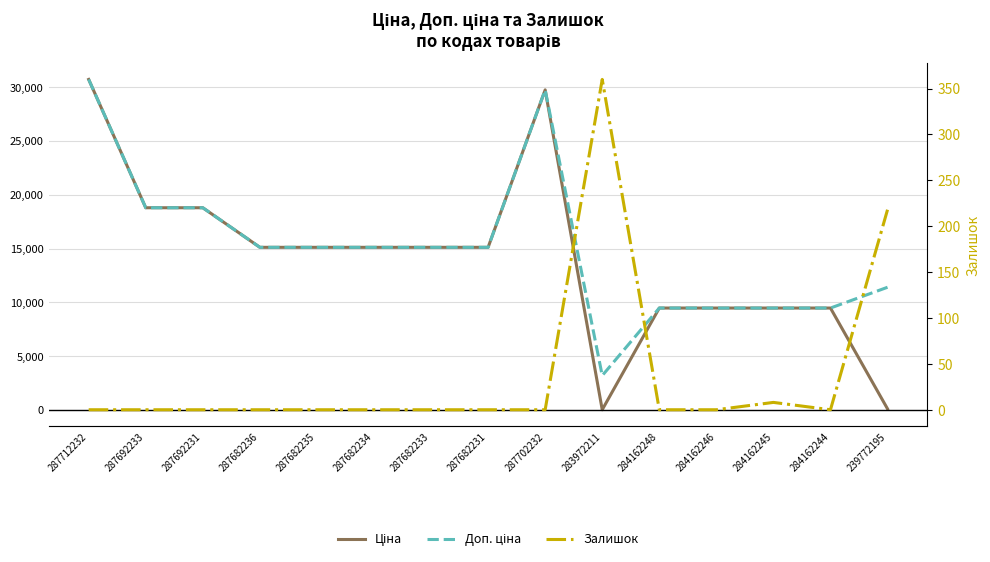

Where is the first local maximum for Доп. ціна?

287702232